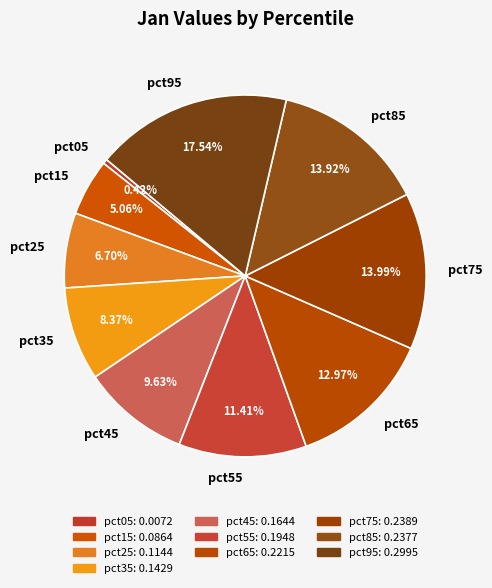

Combined, what portion of the pie is pct75 and pct55?

25.4%